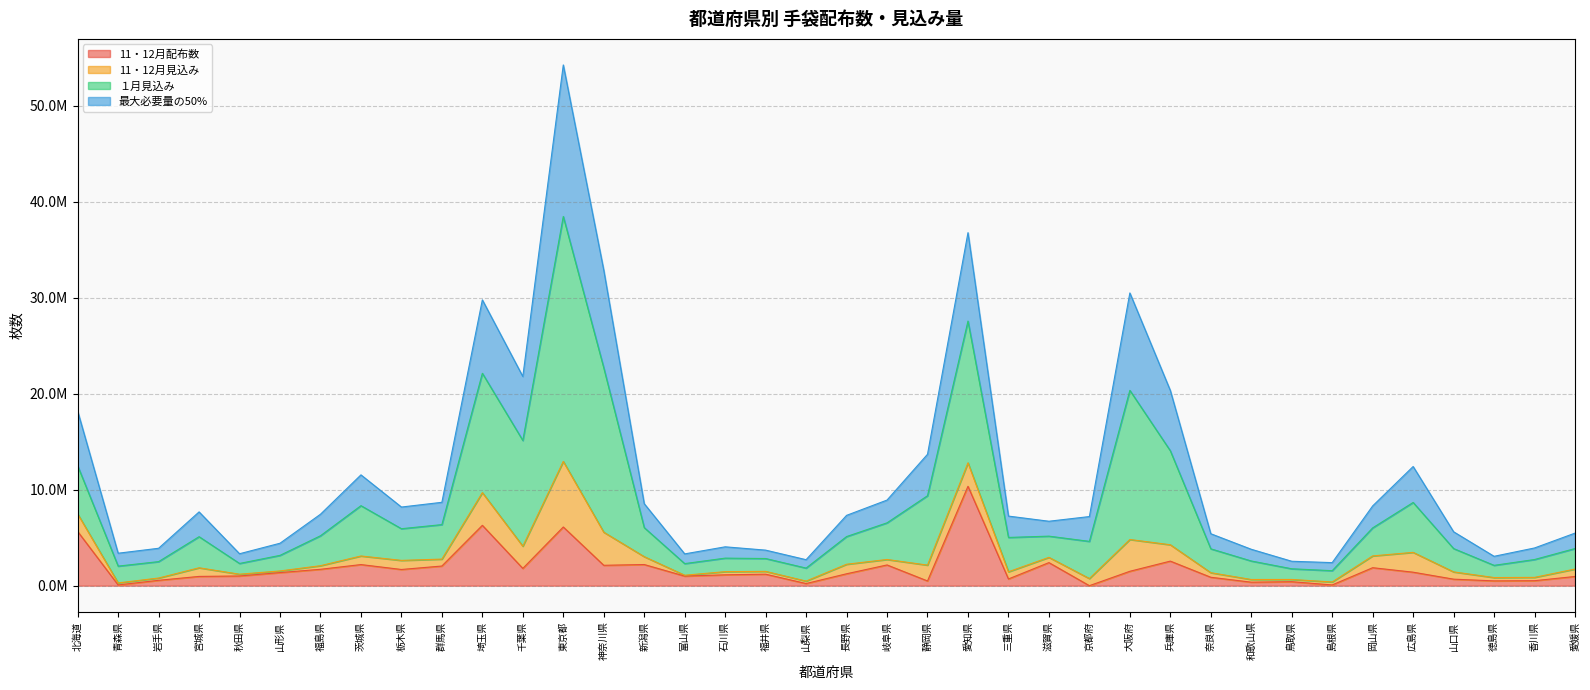

Does the chart have visible grid lines?

Yes